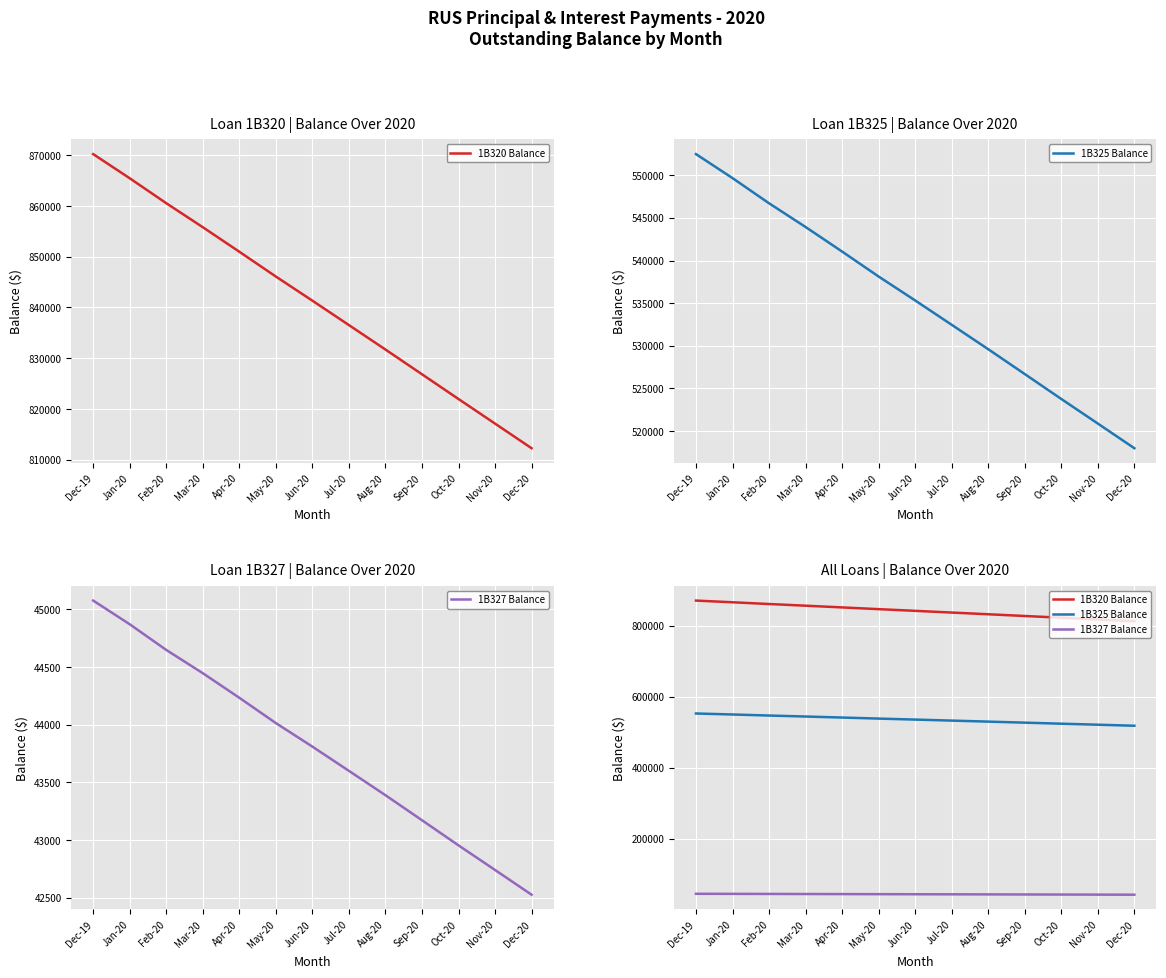

Is this an area chart (filled region under the line)?

No